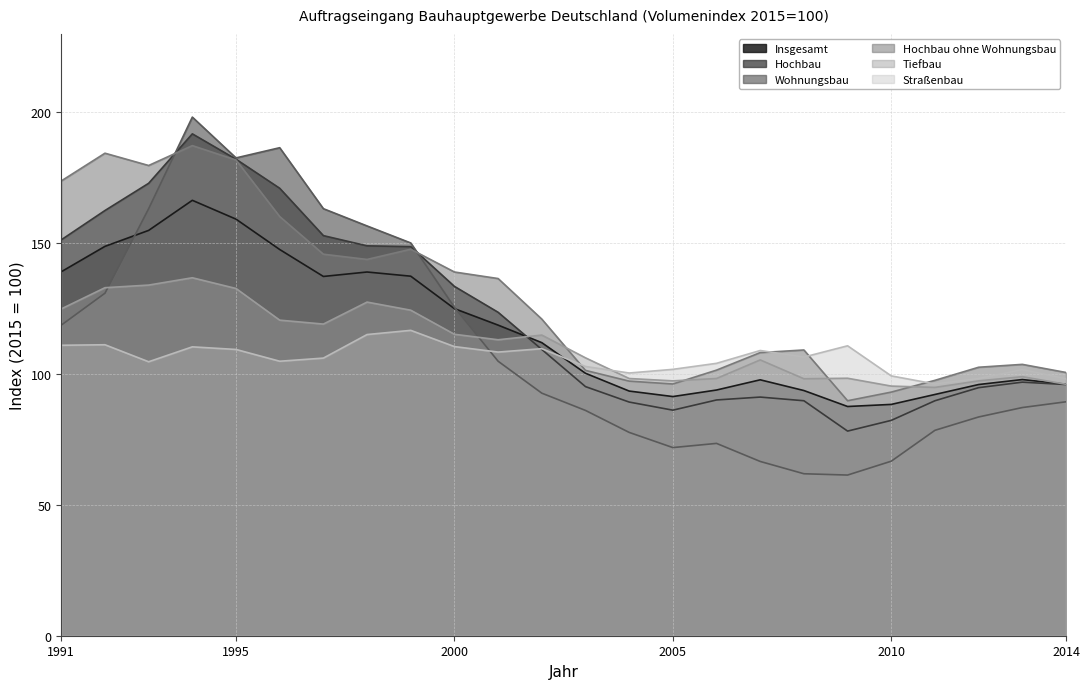

Which series has the largest total across all categories?

Hochbau ohne Wohnungsbau